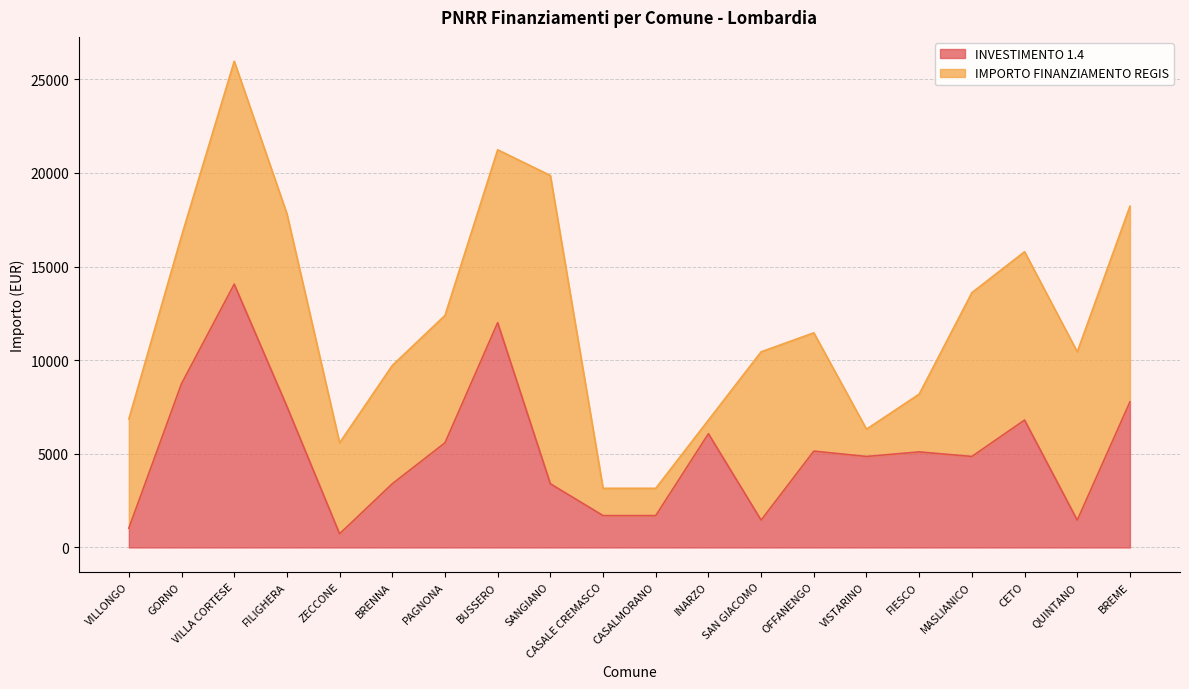

What is the difference between the maximum and minimum values?

13334